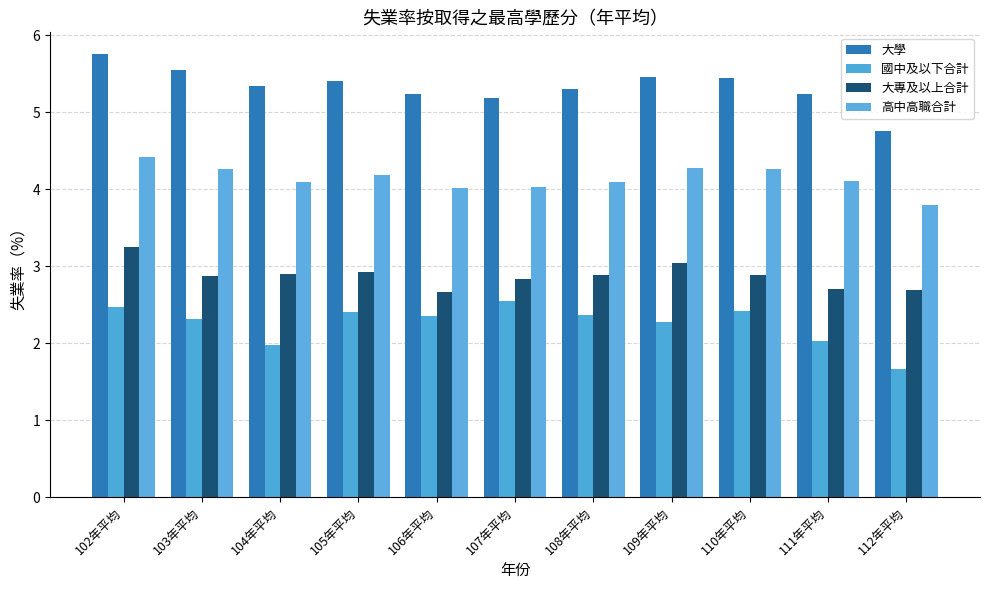

At which category does the chart reach its peak across all series?

102年平均